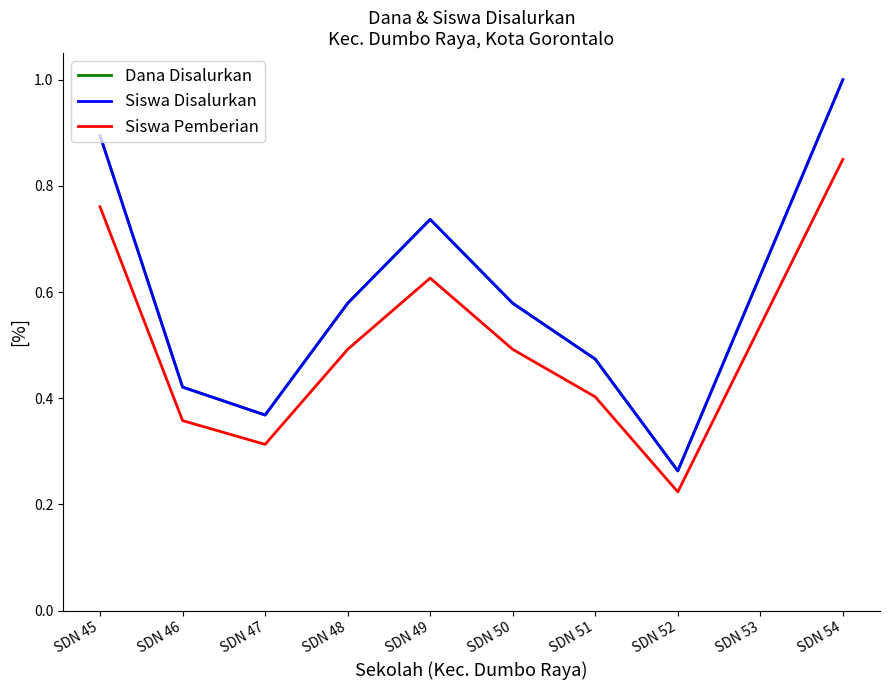

What is the difference between the maximum and minimum values in the Siswa Disalurkan series?

0.7